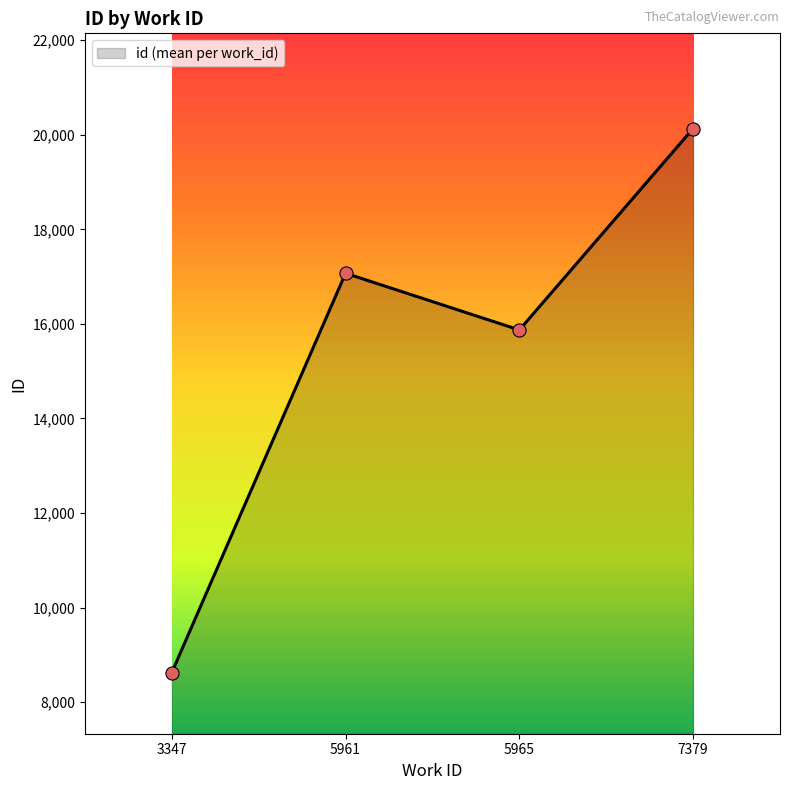

What is the ratio of the value at 5965 to the value at 5961?

0.9